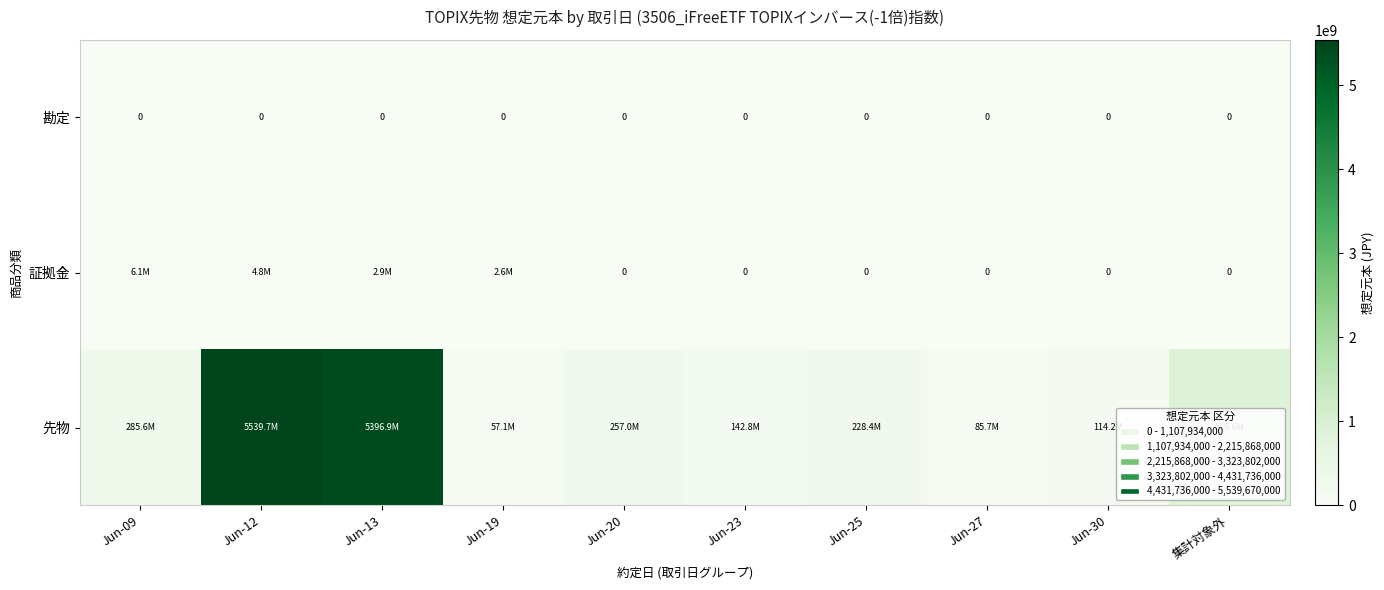

At how many categories does at least one series exceed 4250674225?

2